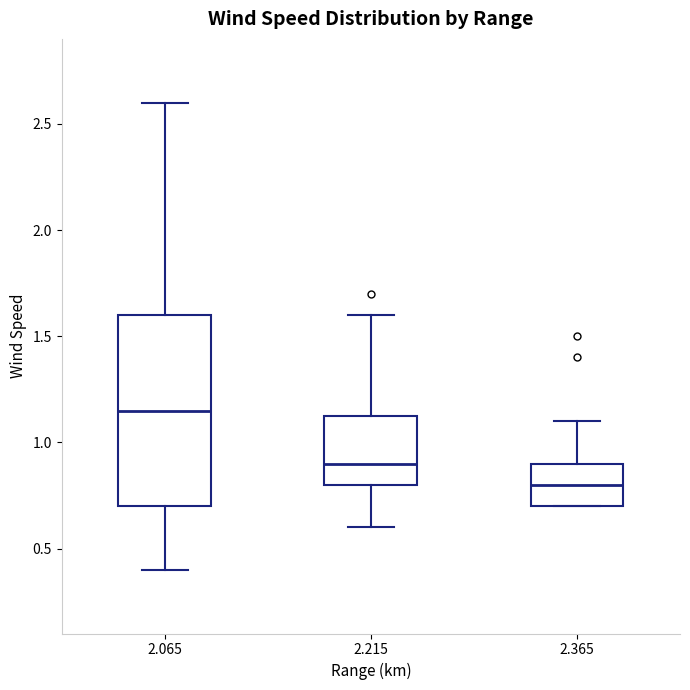

Reading left to right, transcribe this box plot: for each box, give where its median line is, the range the box spans, and where its two whiskers end, as read against the y-axis. The values are not printed on the chart, so give them approximately, as read against the axis.

2.065: median 1.15, box 0.70 to 1.60, whiskers 0.40 to 2.60
2.215: median 0.90, box 0.80 to 1.15, whiskers 0.60 to 1.60
2.365: median 0.80, box 0.70 to 0.90, whiskers 0.70 to 1.10